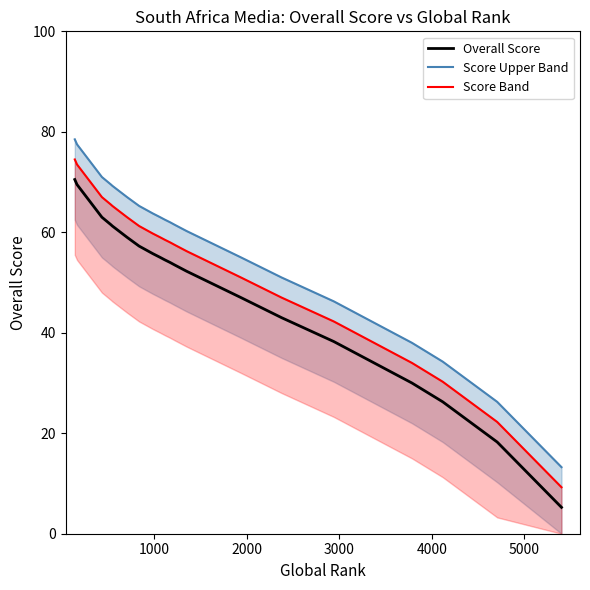

What is the maximum value for Overall Score?

70.5